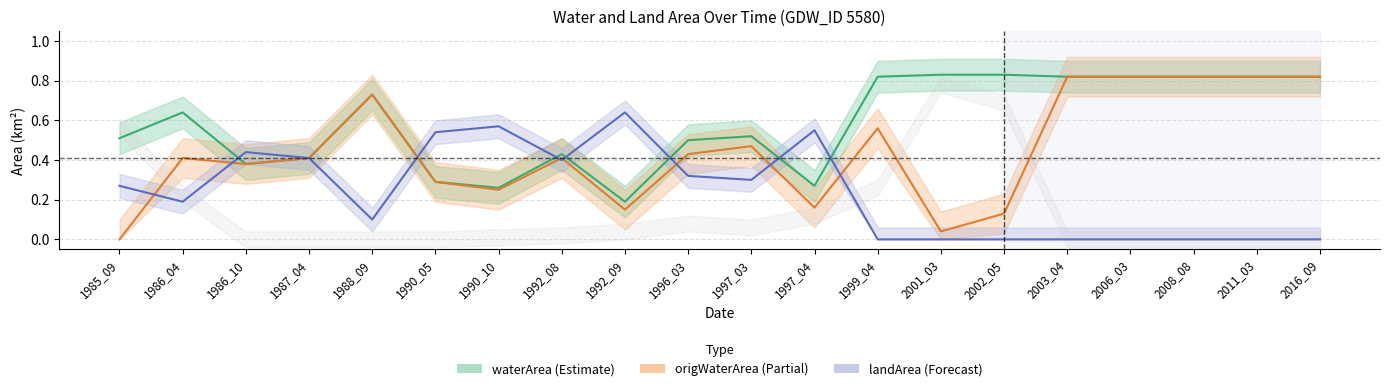

The value of waterArea at 1992_09 is 0.3. True or false?

False